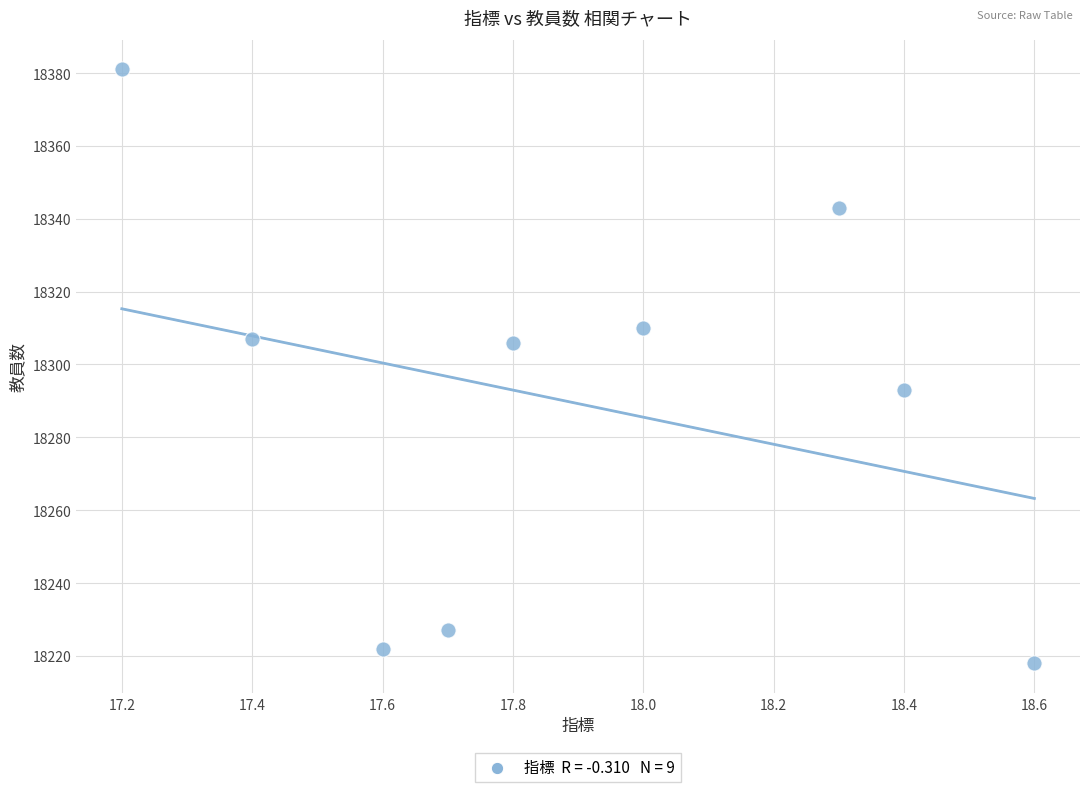

What is the average Y value?

18290